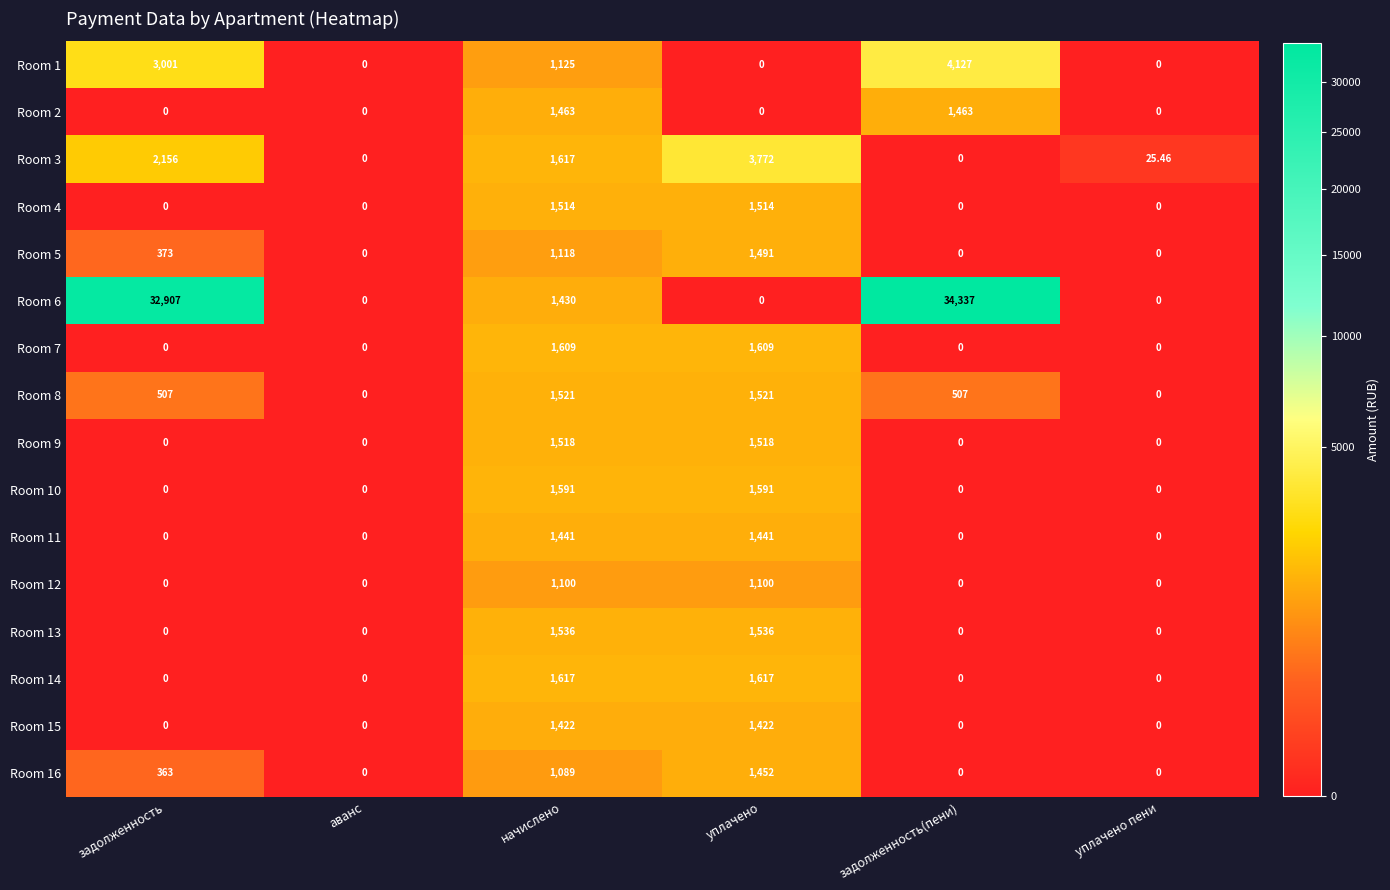

Is the value of Room 16 at уплачено greater than the value of Room 8 at задолженность?

Yes